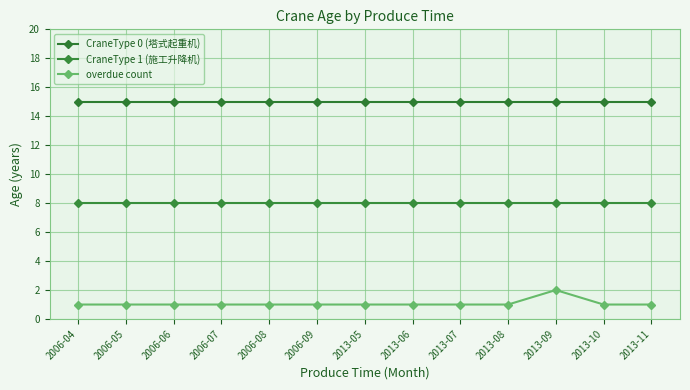

What are all the series names shown in the legend?

CraneType 0 (塔式起重机), CraneType 1 (施工升降机), overdue count